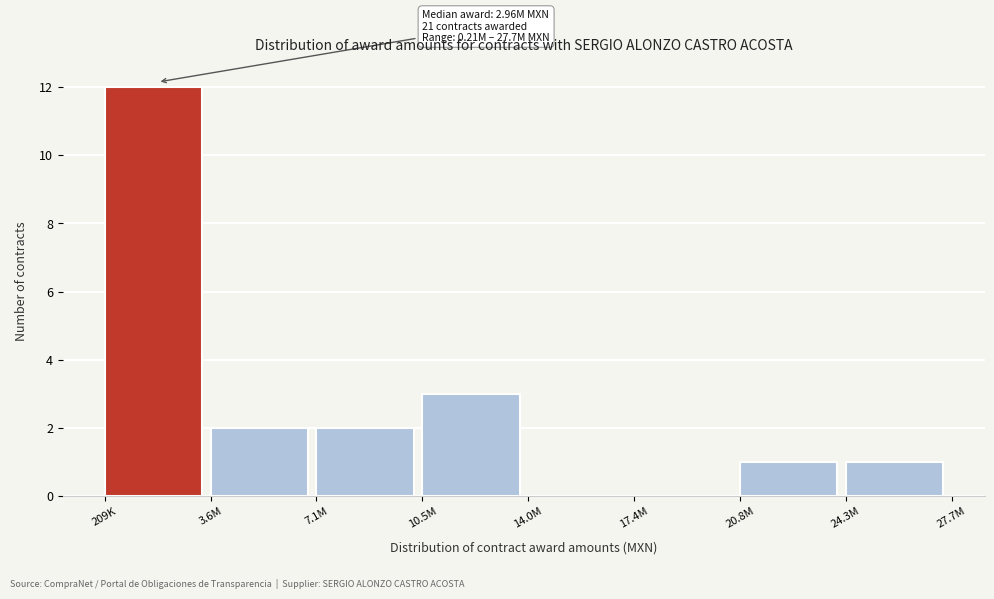

Reading right to left, what are all the values shown in this chart?

24.3M=1	20.8M=1	17.4M=0	14.0M=0	10.5M=3	7.1M=2	3.6M=2	209K=12